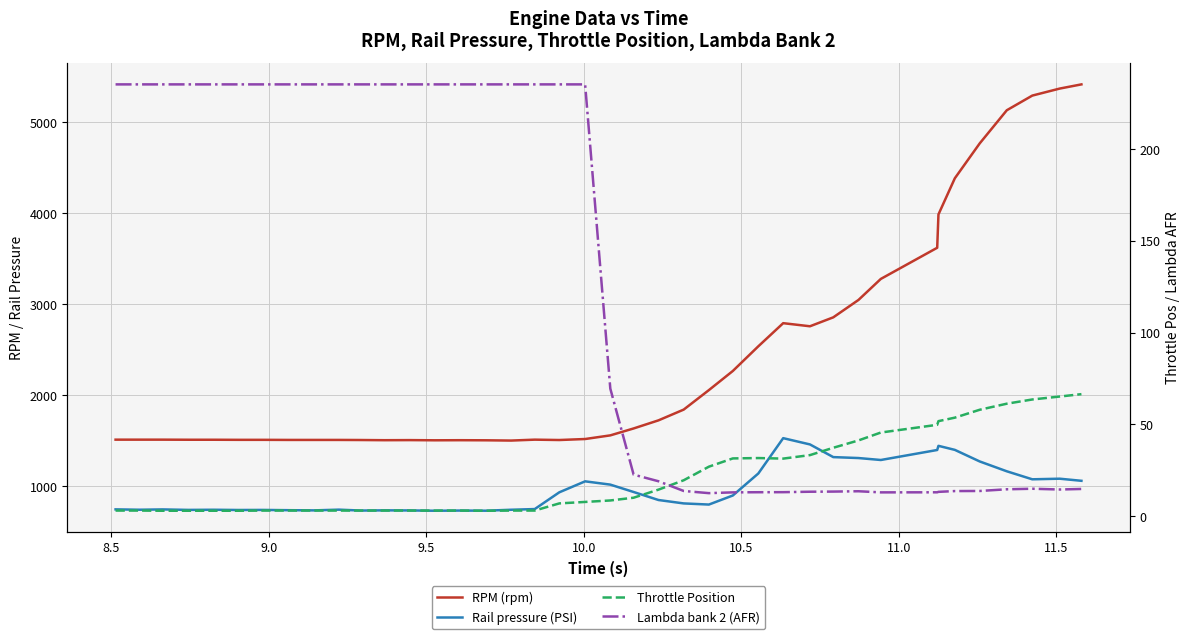

What position from the right is 9.5?

37